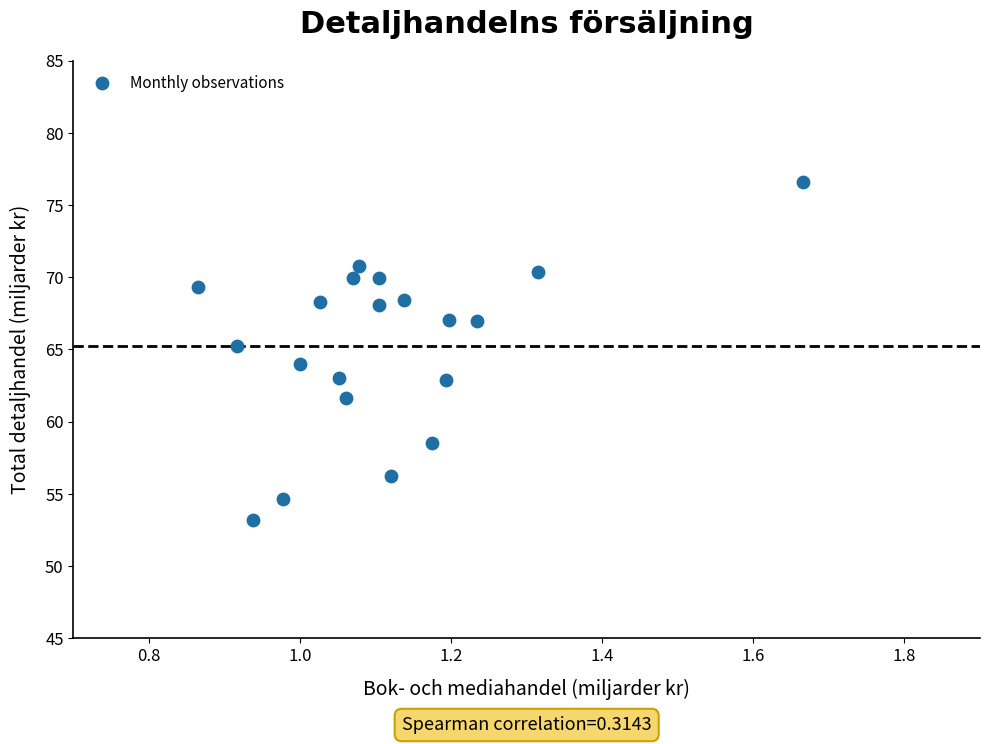

What is the range of X values (max minus min)?

0.8